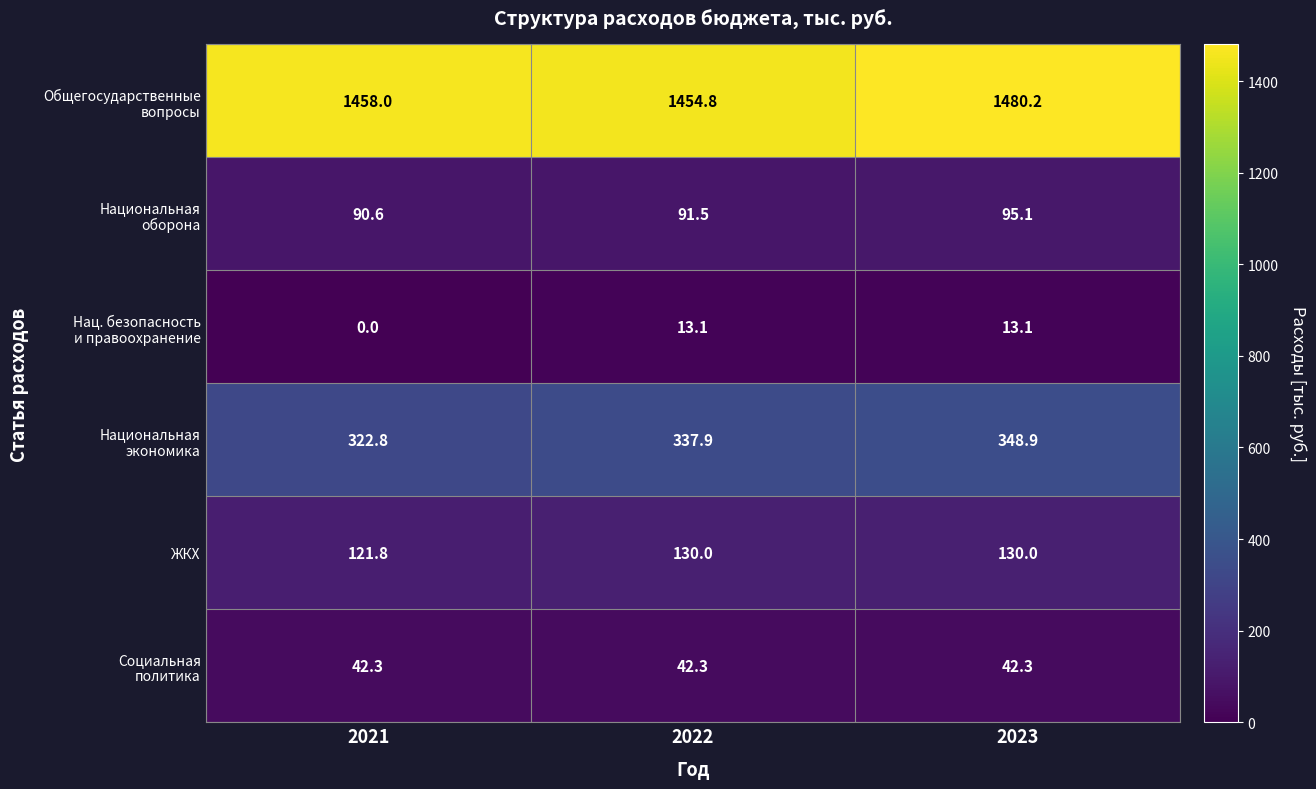

What is the difference between the highest and lowest values at 2021?

1458.0